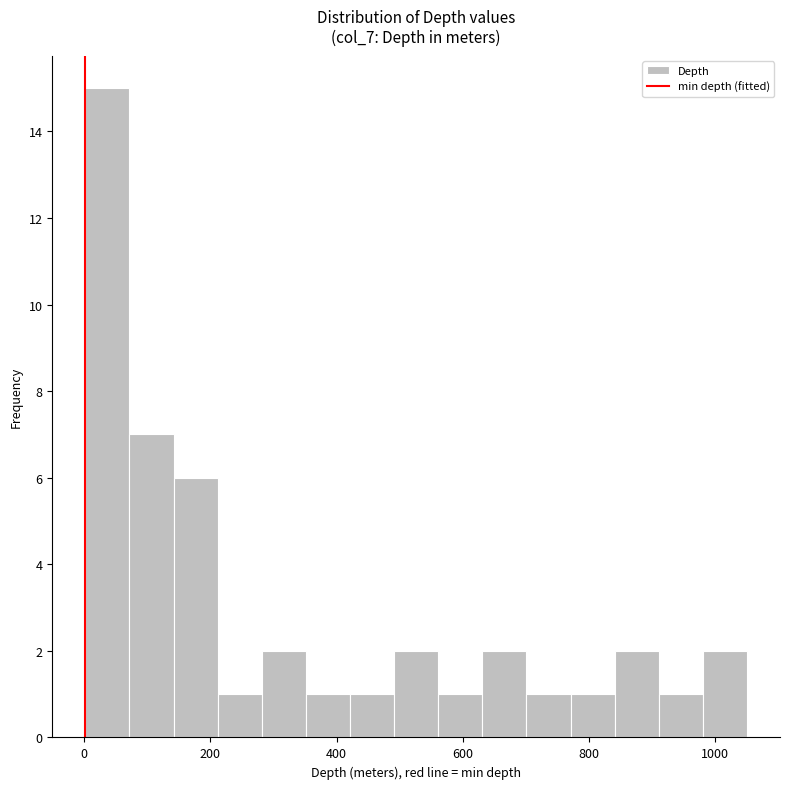

Around what value on the x-axis is the tallest bar? Give the approximate position of its centre, as read against the axis.

40